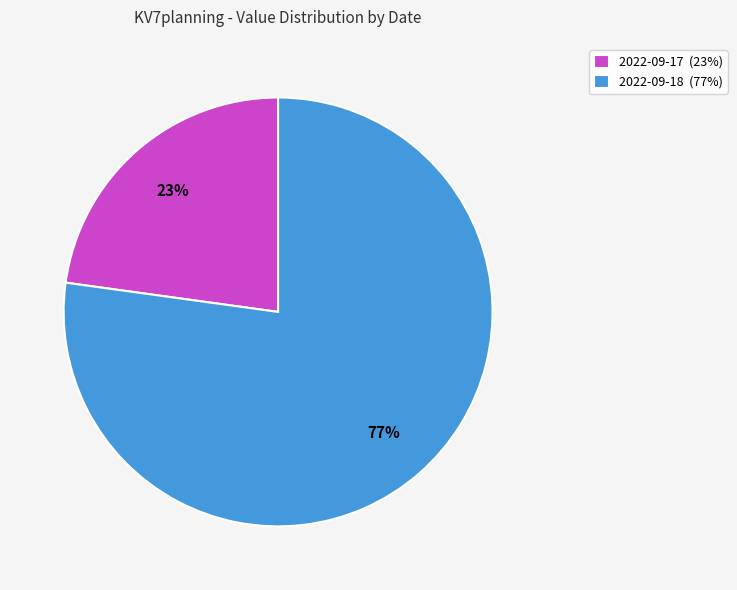

Is it true that 2022-09-18 is 69% of the pie?

False